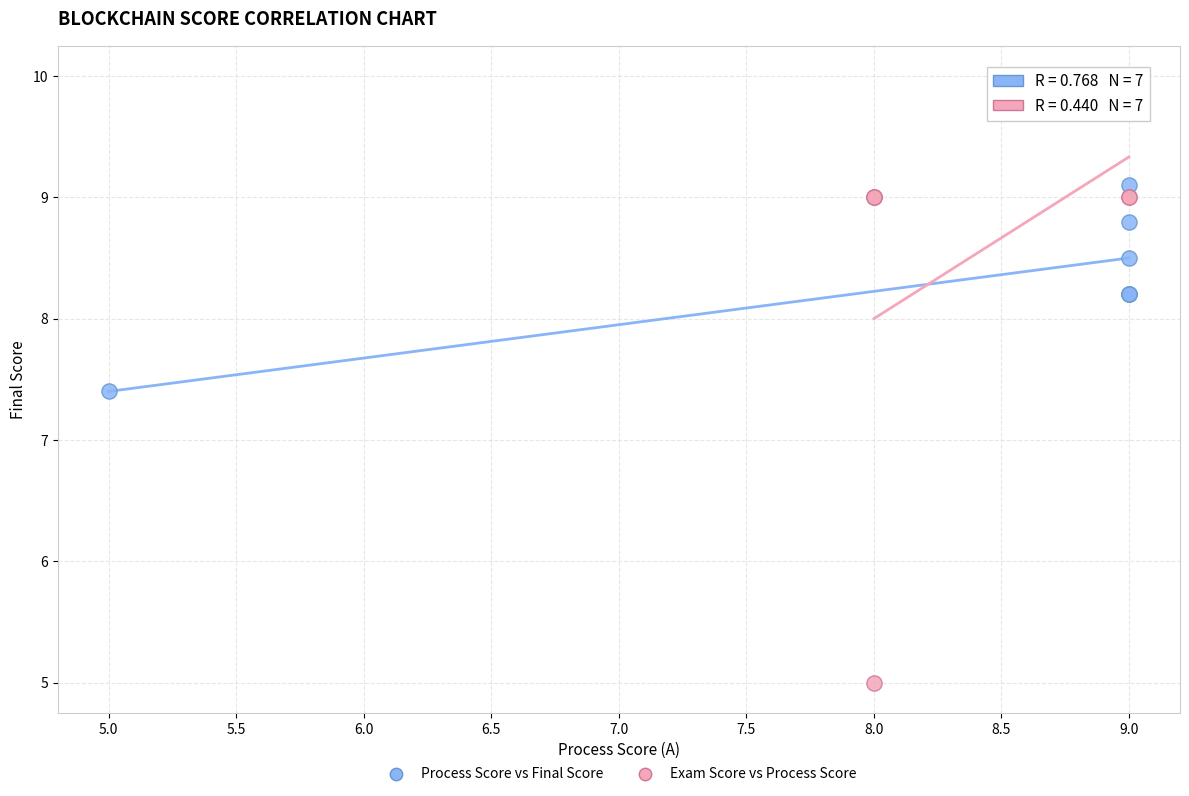

Which series has the widest spread of Y values?

Exam Score vs Process Score